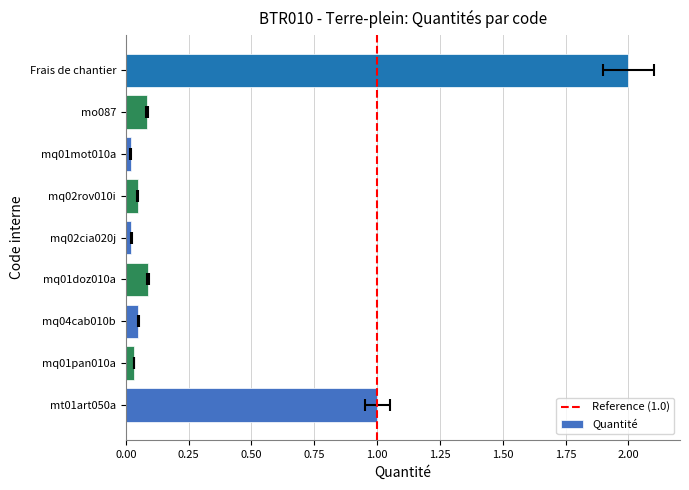

How many bars are there in total?

9